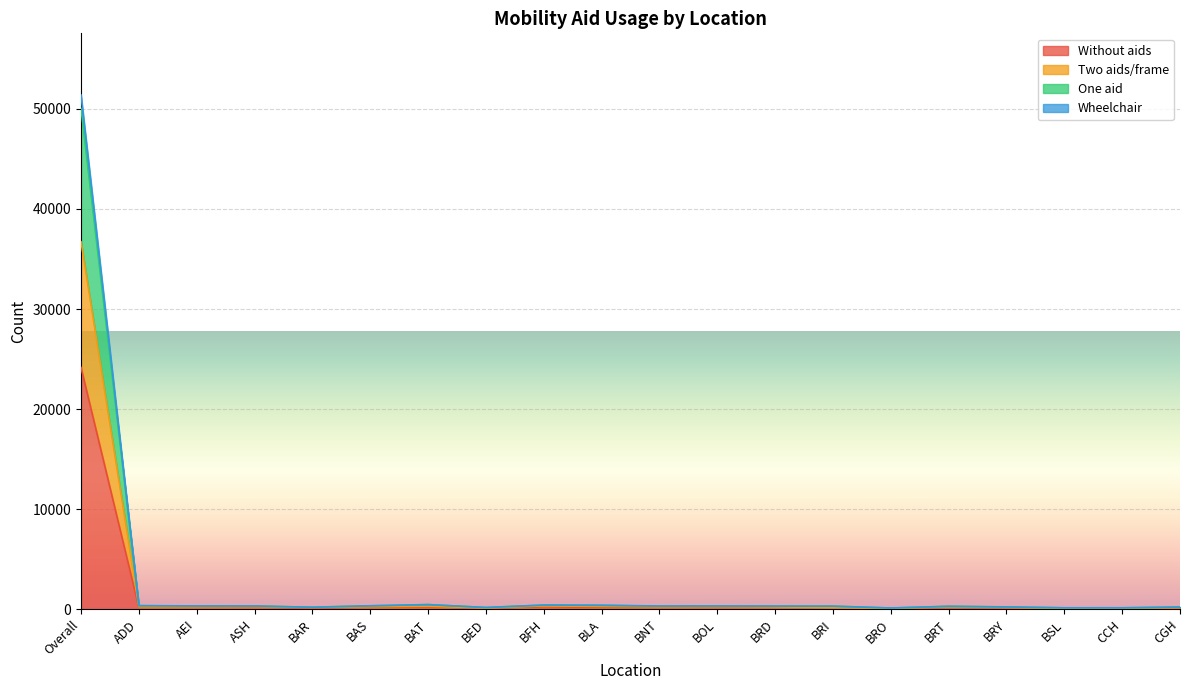

List the labels in order of Two aids/frame value, smallest first.

BRO, BSL, CCH, BED, CGH, BRI, BRY, BAR, BRT, BRD, BNT, ADD, AEI, BAS, BOL, ASH, BLA, BAT, BFH, Overall